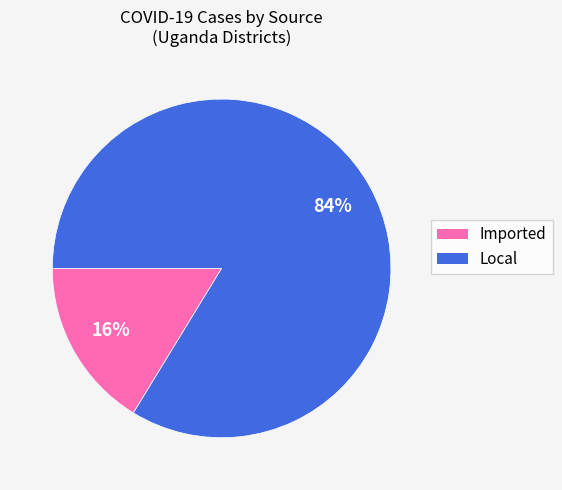

To the nearest percent, what is the average slice percentage?

50%